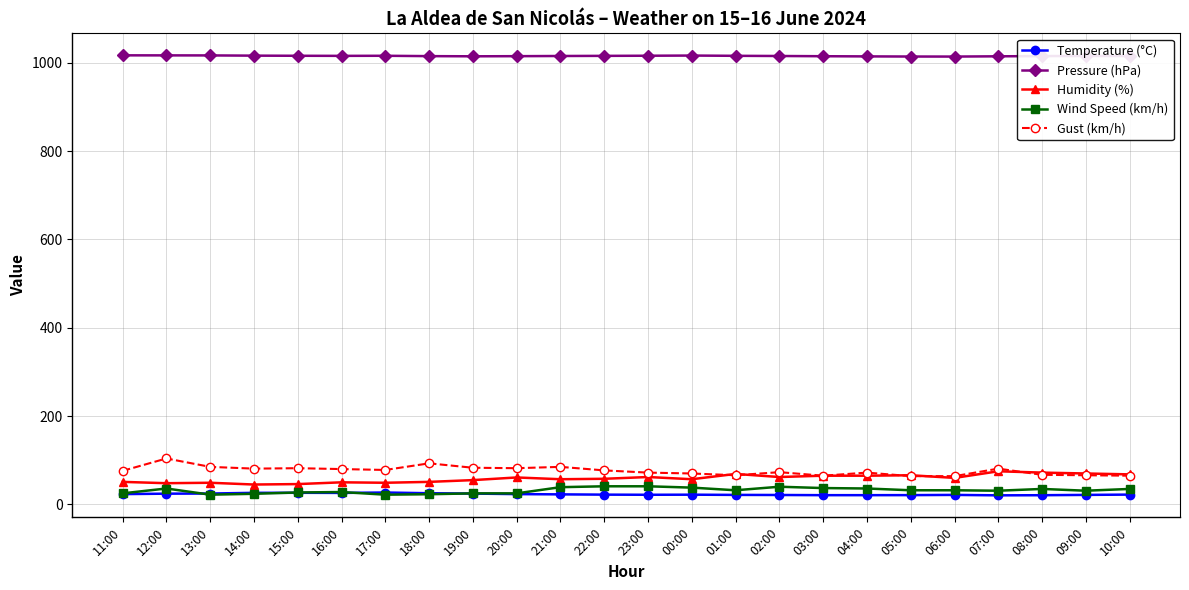

What is the difference between the second highest and second lowest values in the Pressure (hPa) series?

2.6